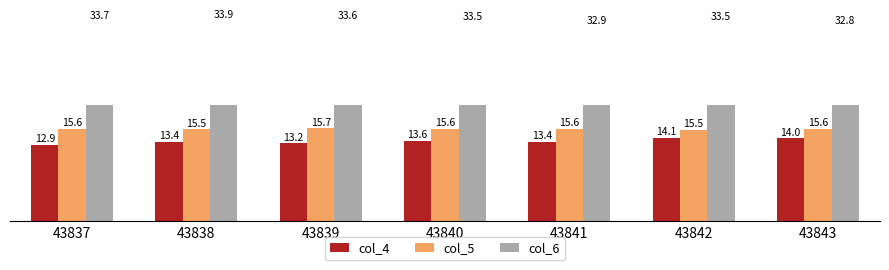

What is the spread (max minus min) of values at 43843?

18.8